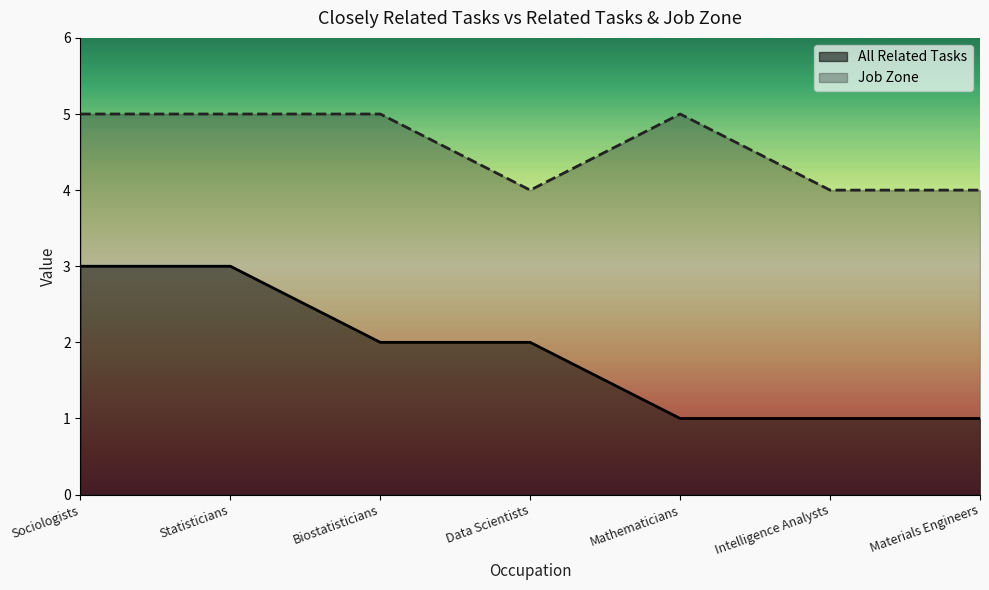

True or false: Job Zone and All Related Tasks intersect in this chart.

False